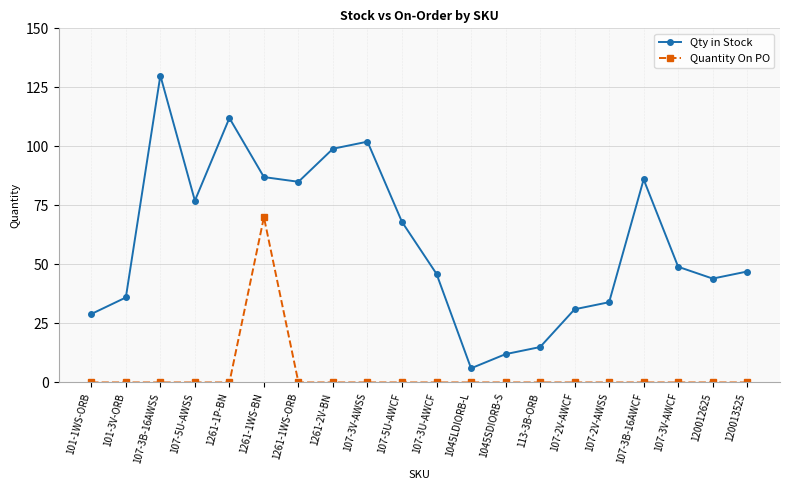

Reading left to right, list all the values displayed in this chart.

Qty in Stock: 101-1WS-ORB=29	101-3V-ORB=36	107-3B-16AWSS=130	107-5U-AWSS=77	1261-1P-BN=112	1261-1WS-BN=87	1261-1WS-ORB=85	1261-2V-BN=99	107-3V-AWSS=102	107-5U-AWCF=68	107-3U-AWCF=46	1045LDIORB-L=6	1045SDIORB-S=12	113-3B-ORB=15	107-2V-AWCF=31	107-2V-AWSS=34	107-3B-16AWCF=86	107-3V-AWCF=49	120012625=44	120013525=47
Quantity On PO: 101-1WS-ORB=0	101-3V-ORB=0	107-3B-16AWSS=0	107-5U-AWSS=0	1261-1P-BN=0	1261-1WS-BN=70	1261-1WS-ORB=0	1261-2V-BN=0	107-3V-AWSS=0	107-5U-AWCF=0	107-3U-AWCF=0	1045LDIORB-L=0	1045SDIORB-S=0	113-3B-ORB=0	107-2V-AWCF=0	107-2V-AWSS=0	107-3B-16AWCF=0	107-3V-AWCF=0	120012625=0	120013525=0